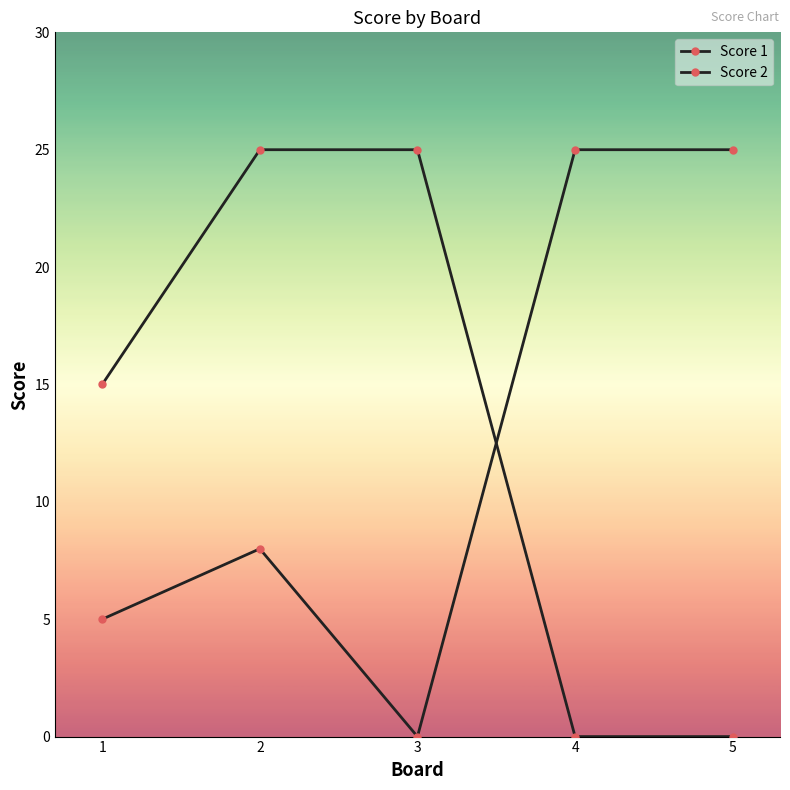

How many positive values does the Score 1 series have?

4